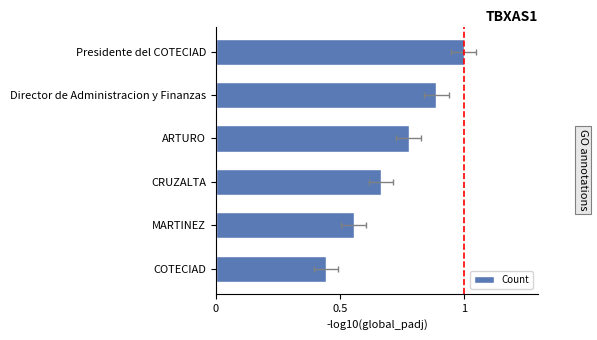

Reading right to left, extract all data points from this chart.

0.4	0.6	0.7	0.8	0.9	1.0